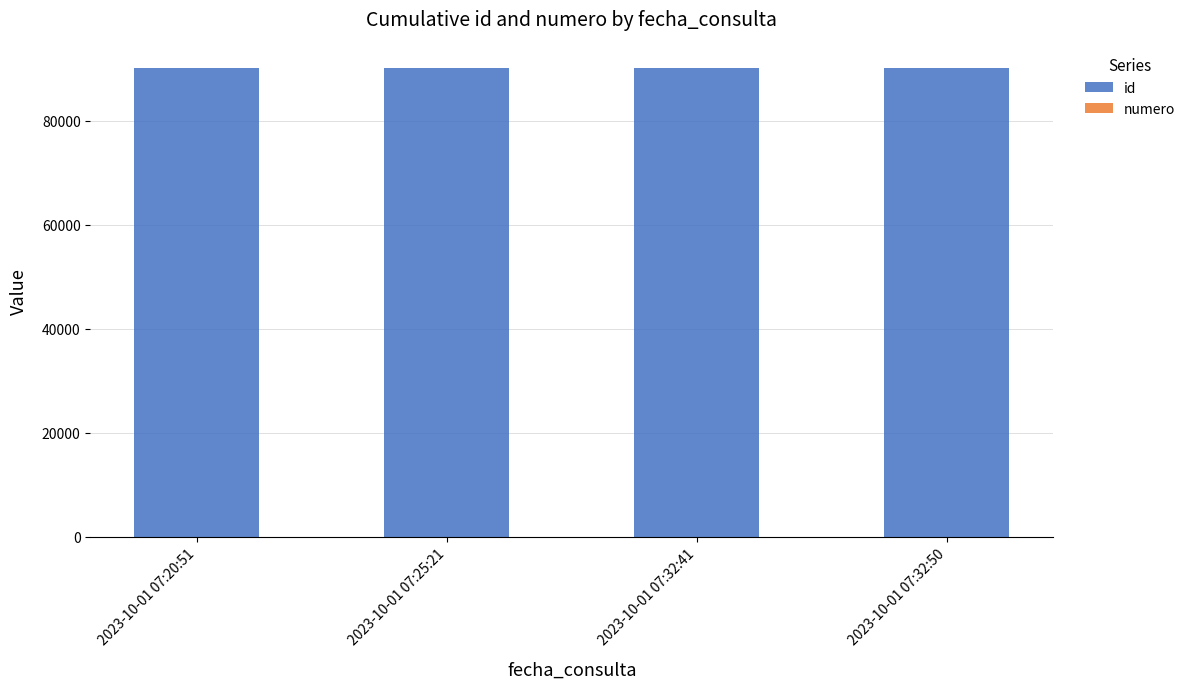

At which label does id reach its minimum?

2023-10-01 07:20:51